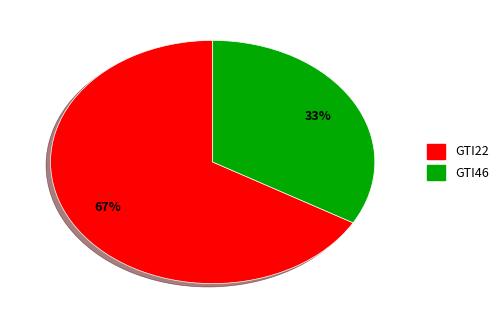

Approximately how many times larger is the value at GTI46 compared to GTI22?

0.5